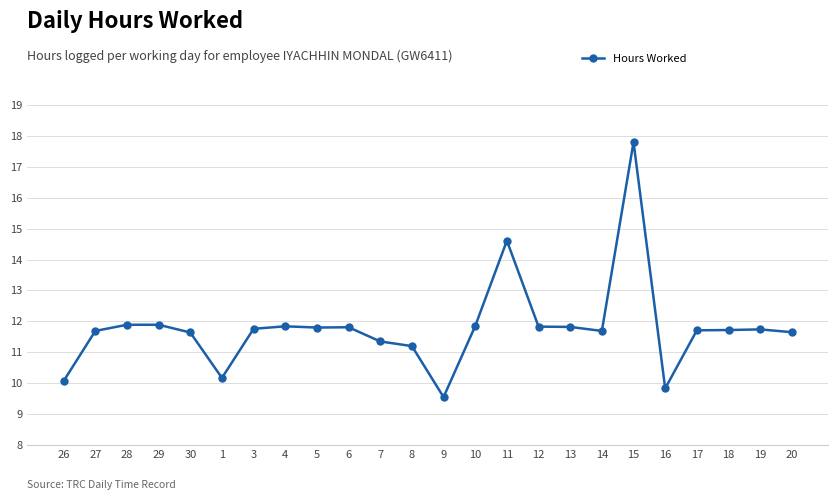

At which category does the data reach its first local valley?

1